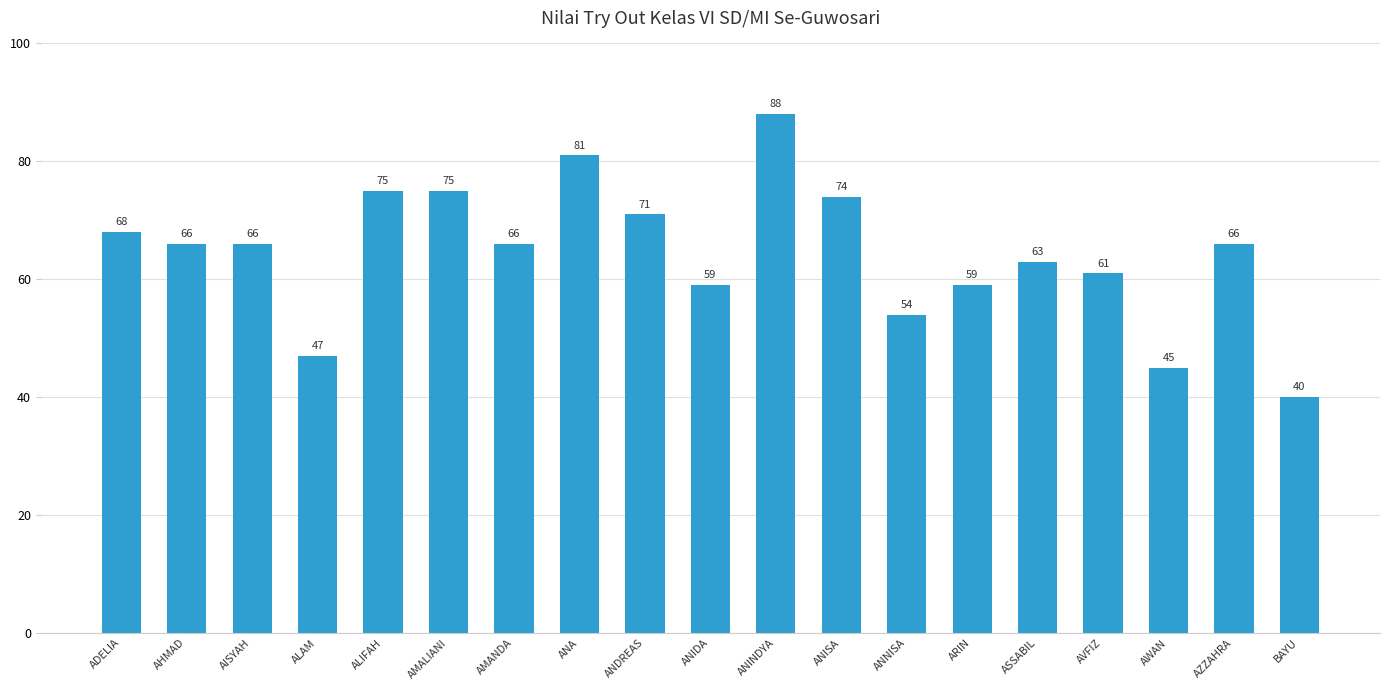

At which label does the data first exceed 66?

ADELIA